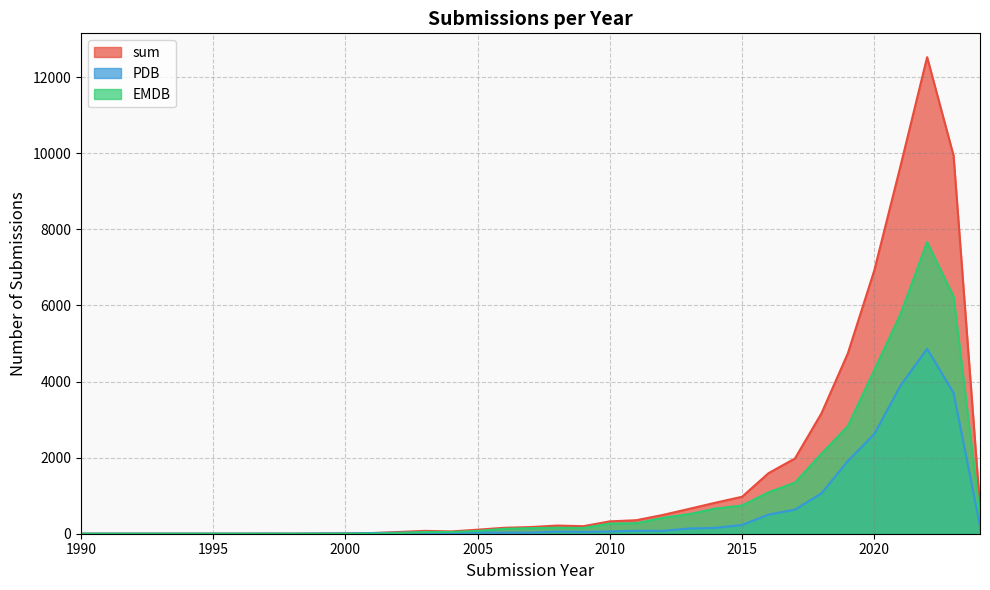

True or false: EMDB and sum intersect in this chart.

False